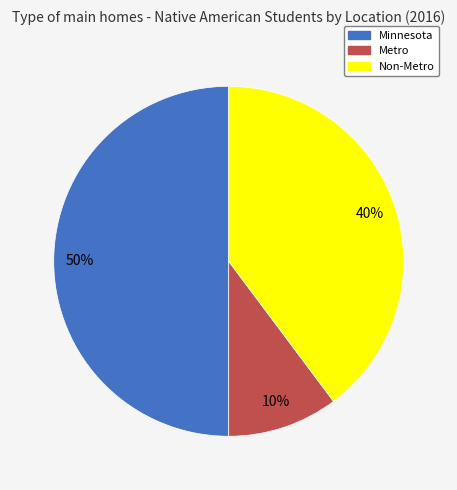

The Metro slice represents 1% of the pie. True or false?

False